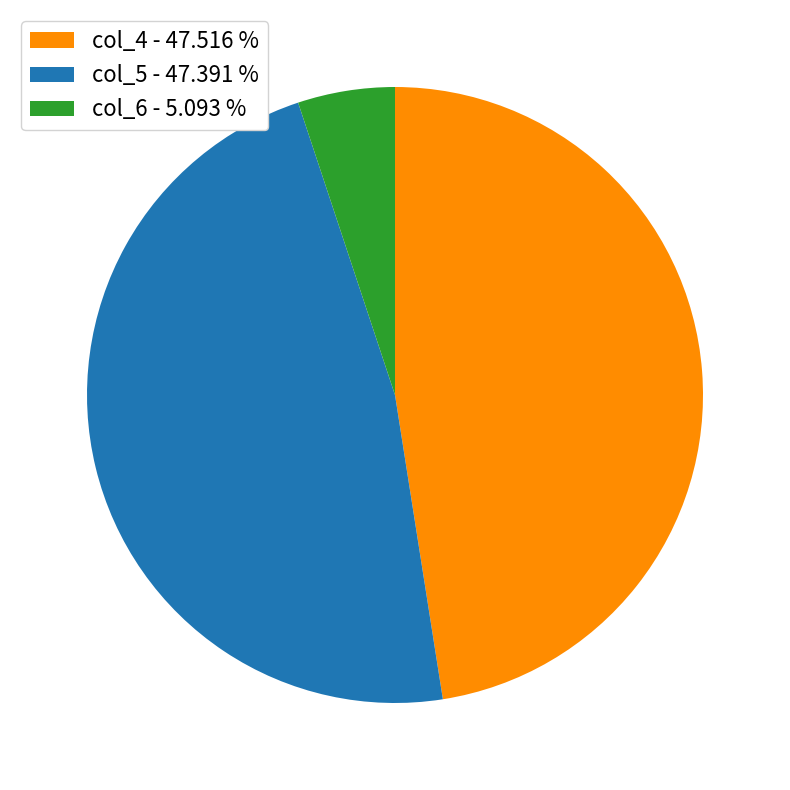

Combined, do col_6 and col_5 account for over 50%?

Yes